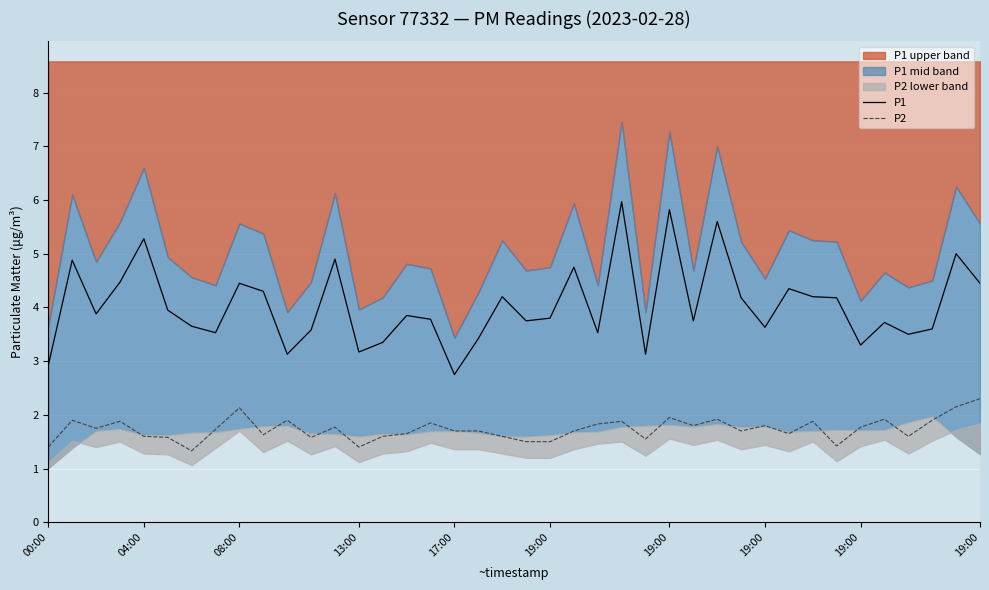

What is the sum of all P2 values?

69.4